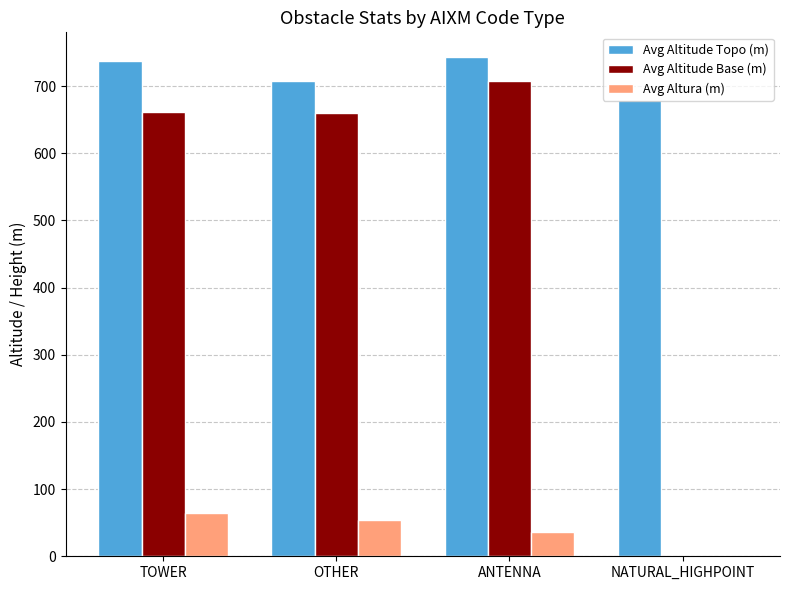

What are all the series names shown in the legend?

Avg Altitude Topo (m), Avg Altitude Base (m), Avg Altura (m)